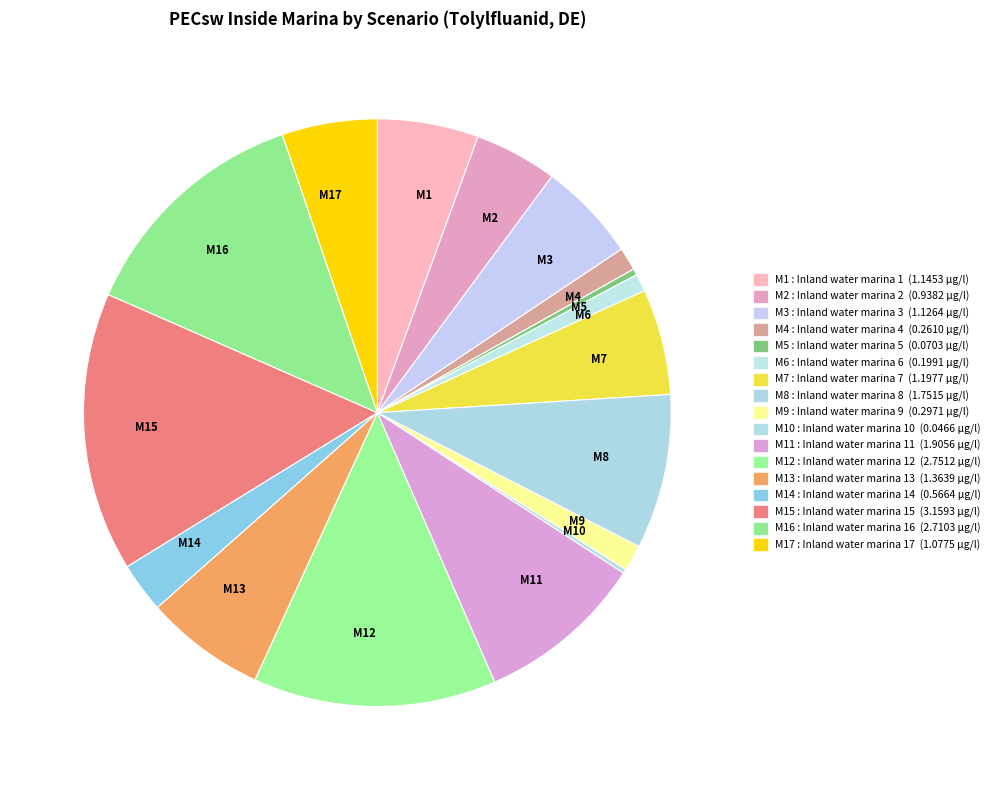

True or false: M16 accounts for 13% of the total.

True